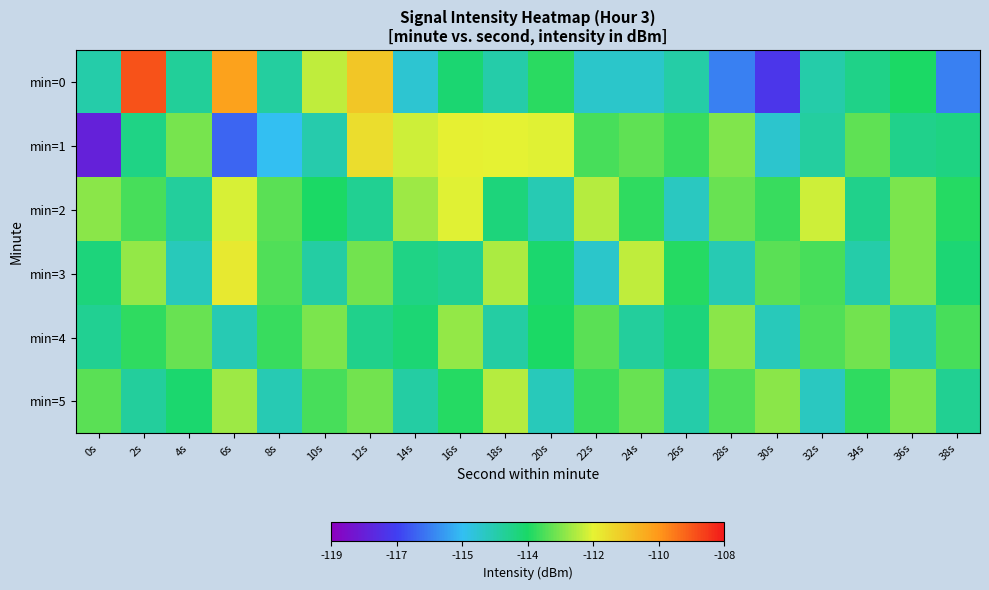

Reading left to right, what are all the values shown in this chart?

min=0: 0s=-114.4	2s=-108.8	4s=-114.2	6s=-110.1	8s=-114.3	10s=-112.0	12s=-110.8	14s=-114.9	16s=-113.6	18s=-114.4	20s=-113.4	22s=-114.8	24s=-114.8	26s=-114.3	28s=-116.2	30s=-117.4	32s=-114.4	34s=-114.0	36s=-113.5	38s=-116.2
min=1: 0s=-118.0	2s=-113.9	4s=-112.7	6s=-116.6	8s=-115.3	10s=-114.4	12s=-111.2	14s=-111.9	16s=-111.6	18s=-111.7	20s=-111.7	22s=-113.1	24s=-112.9	26s=-113.2	28s=-112.6	30s=-114.9	32s=-114.2	34s=-112.9	36s=-114.0	38s=-113.9
min=2: 0s=-112.5	2s=-113.1	4s=-114.2	6s=-111.8	8s=-112.9	10s=-113.5	12s=-114.1	14s=-112.3	16s=-111.7	18s=-113.8	20s=-114.5	22s=-112.1	24s=-113.3	26s=-114.7	28s=-112.8	30s=-113.2	32s=-111.9	34s=-114.0	36s=-112.6	38s=-113.4
min=3: 0s=-113.8	2s=-112.4	4s=-114.6	6s=-111.5	8s=-113.0	10s=-114.3	12s=-112.7	14s=-113.9	16s=-114.1	18s=-112.2	20s=-113.6	22s=-114.8	24s=-112.0	26s=-113.4	28s=-114.5	30s=-112.9	32s=-113.1	34s=-114.4	36s=-112.6	38s=-113.7
min=4: 0s=-114.1	2s=-113.3	4s=-112.8	6s=-114.5	8s=-113.2	10s=-112.6	12s=-114.0	14s=-113.7	16s=-112.4	18s=-114.3	20s=-113.5	22s=-112.9	24s=-114.2	26s=-113.8	28s=-112.5	30s=-114.6	32s=-113.0	34s=-112.7	36s=-114.4	38s=-113.1
min=5: 0s=-112.9	2s=-114.2	4s=-113.6	6s=-112.3	8s=-114.5	10s=-113.1	12s=-112.7	14s=-114.3	16s=-113.4	18s=-112.1	20s=-114.6	22s=-113.2	24s=-112.8	26s=-114.4	28s=-113.0	30s=-112.5	32s=-114.7	34s=-113.3	36s=-112.6	38s=-114.1